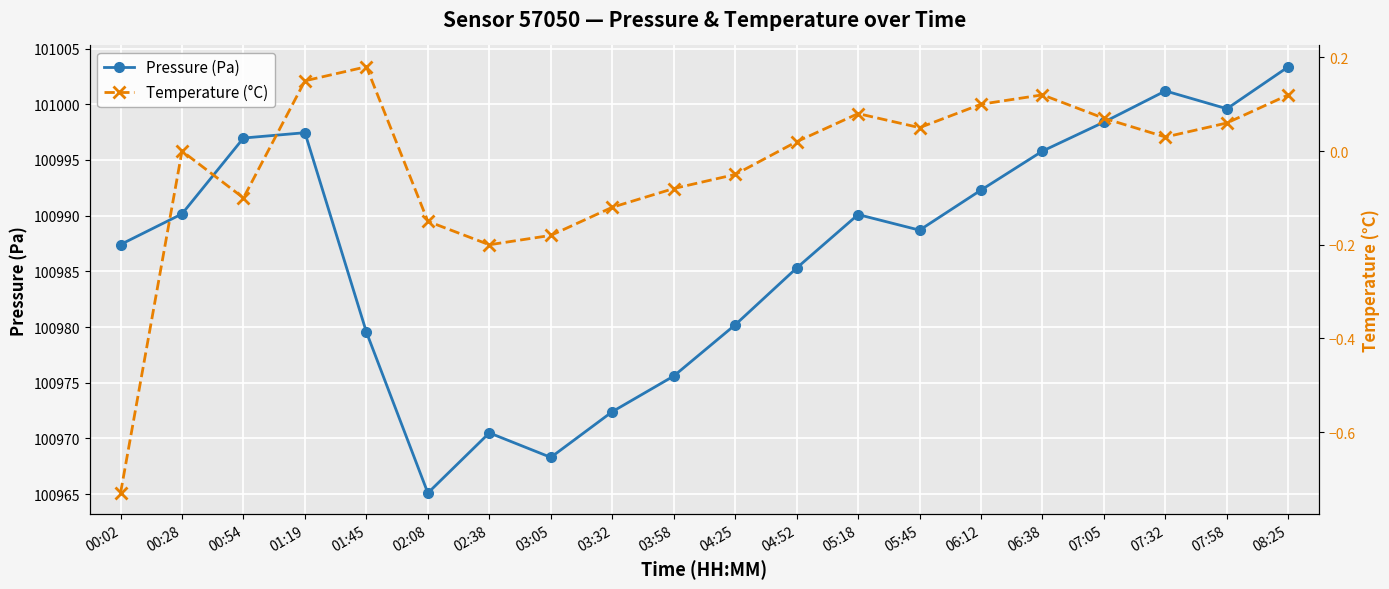

The value of Temperature (°C) at 07:05 is 0.1. True or false?

True